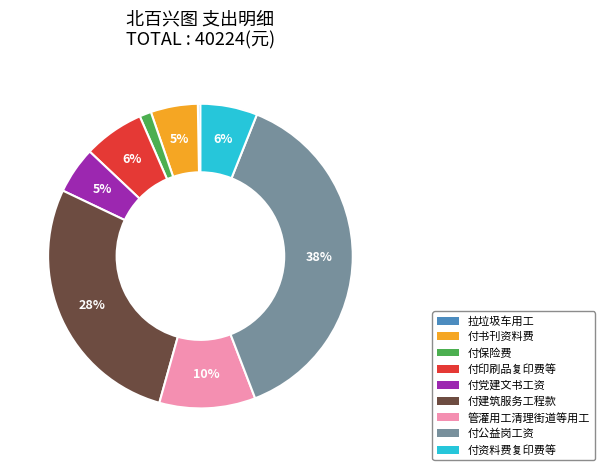

Which category has the biggest portion of the pie?

付公益岗工资